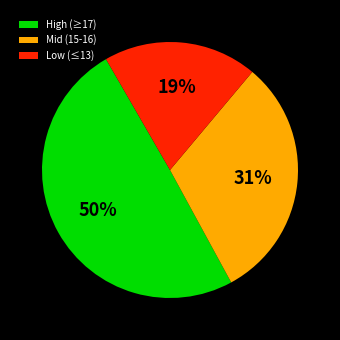

Is there a majority slice in this chart?

No